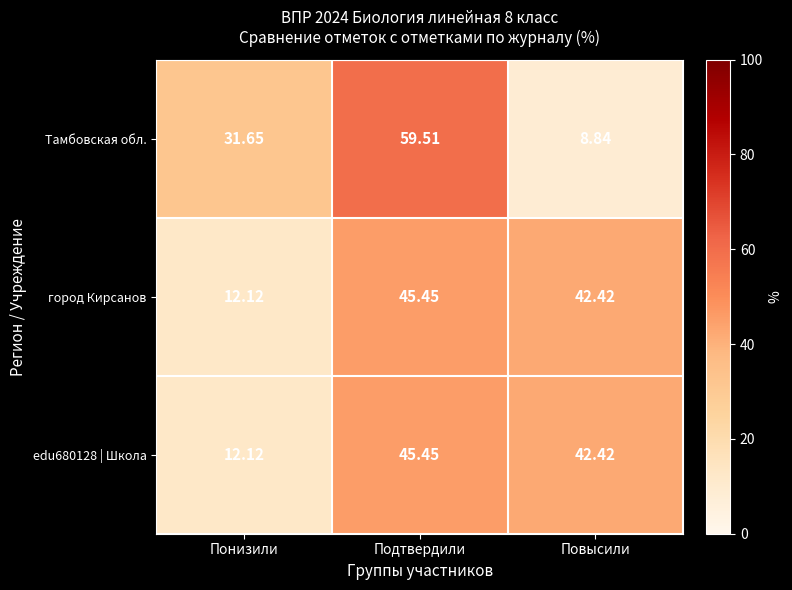

At which label does Тамбовская обл. reach its peak?

Подтвердили